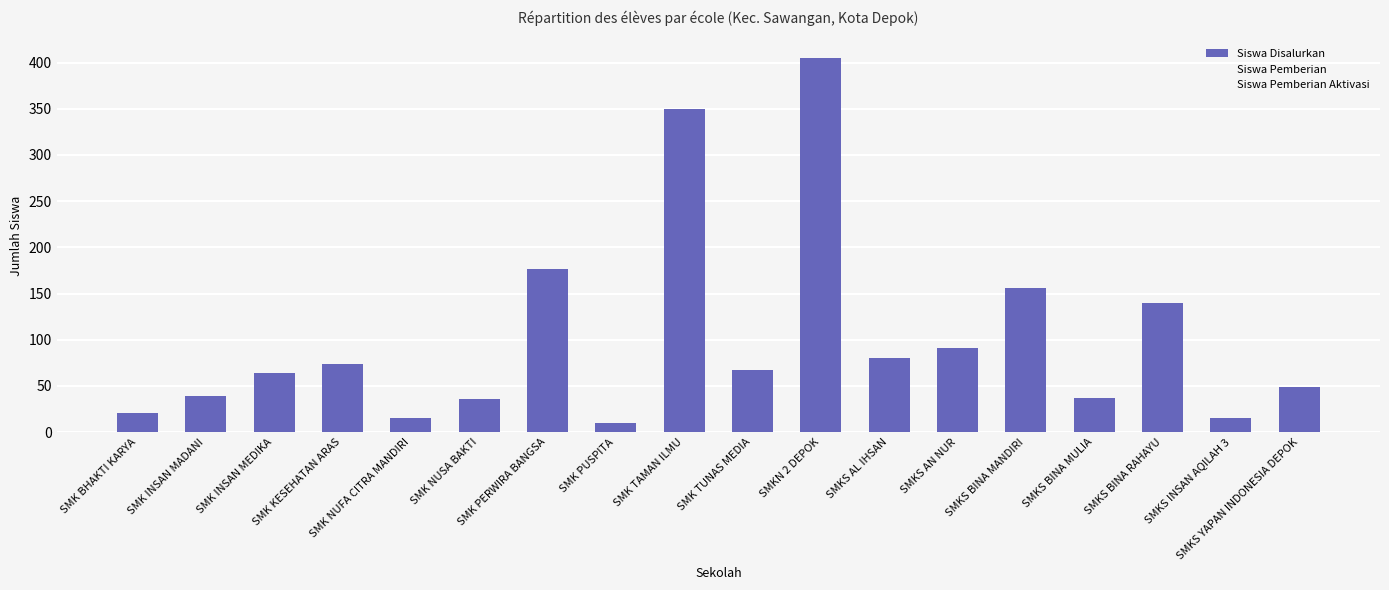

Does the chart contain any negative values?

No